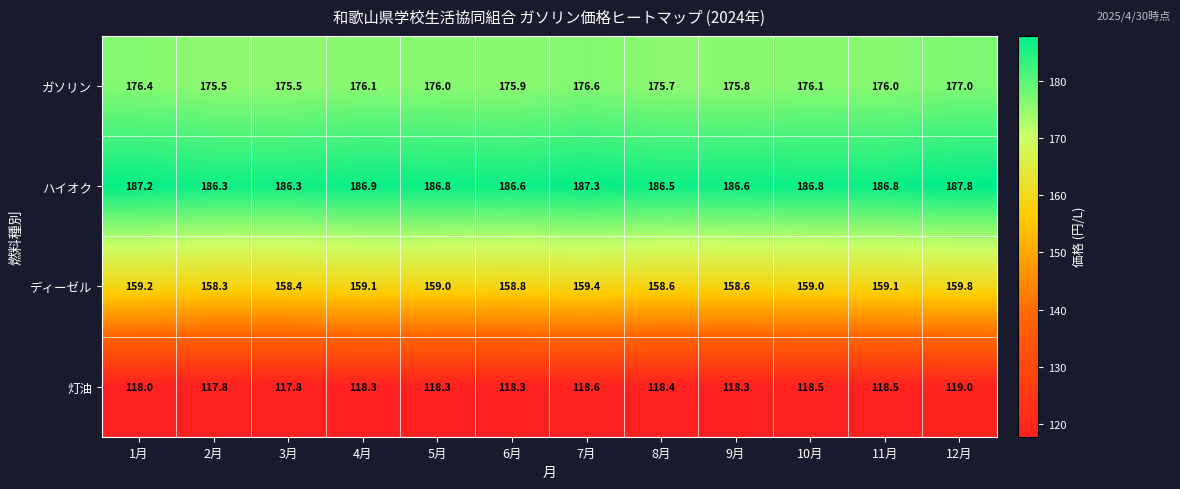

How many series are shown in this chart?

4